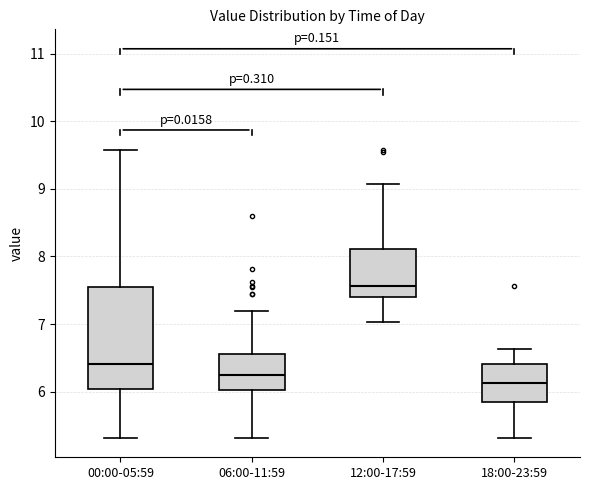

Where is the upper edge of the box for 06:00-11:59 on the y-axis? The values are not printed on the chart, so give them approximately, as read against the axis.

6.6